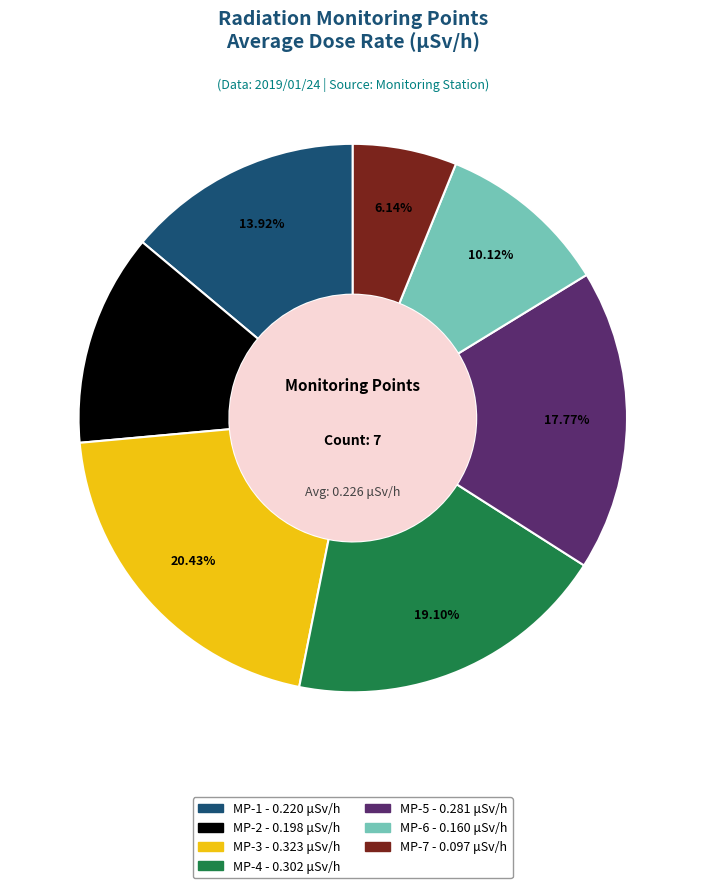

Is MP-7 the majority of the pie?

No